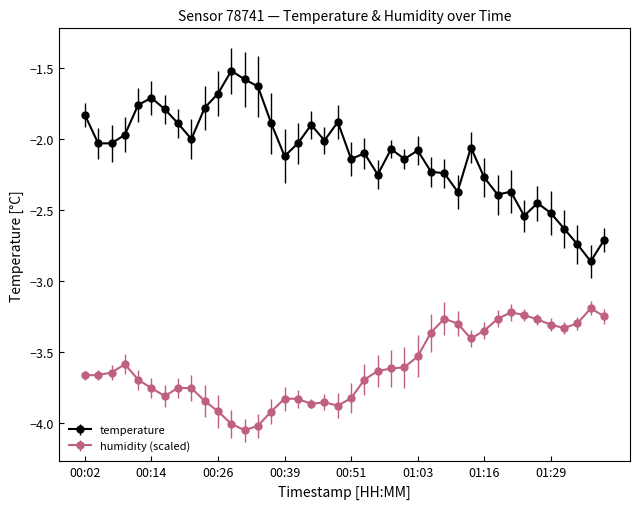

Rank the series by their maximum value, from highest to lowest.

temperature, humidity (scaled)